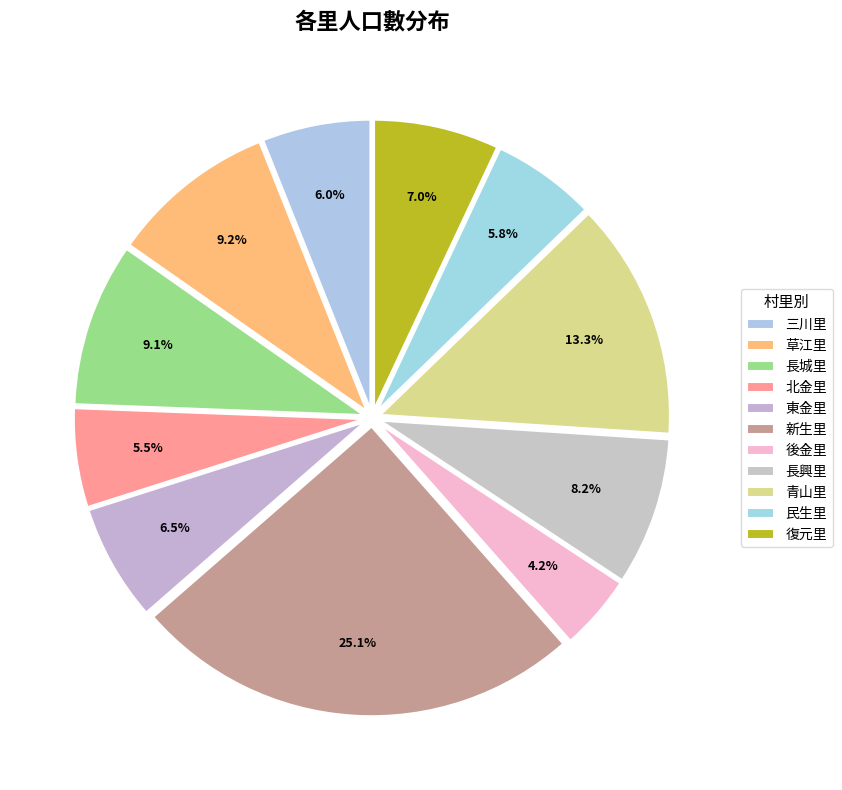

How many slices are in this pie chart?

11